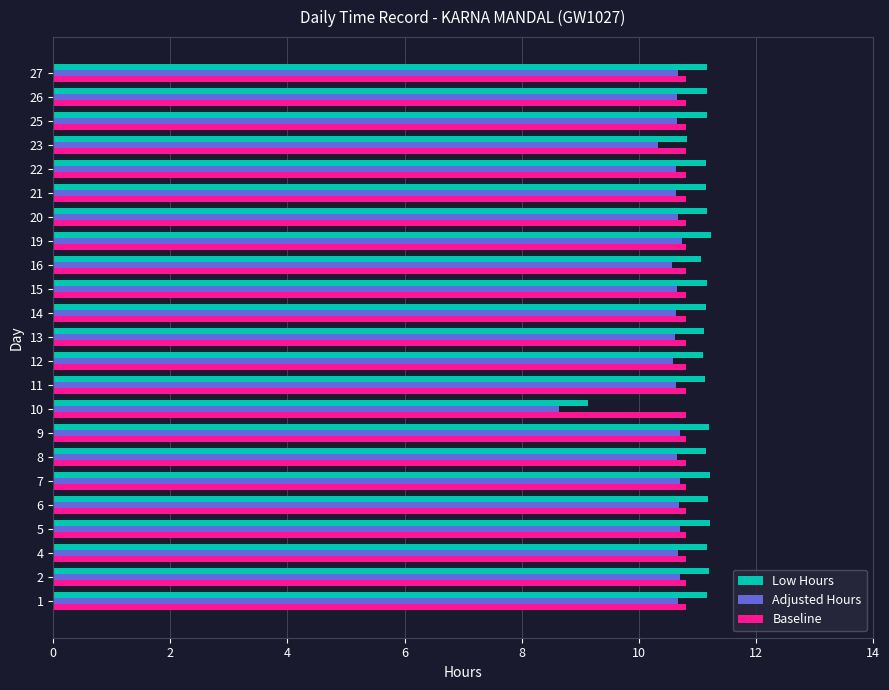

The Low Hours series shows 18.8 at 21. True or false?

False